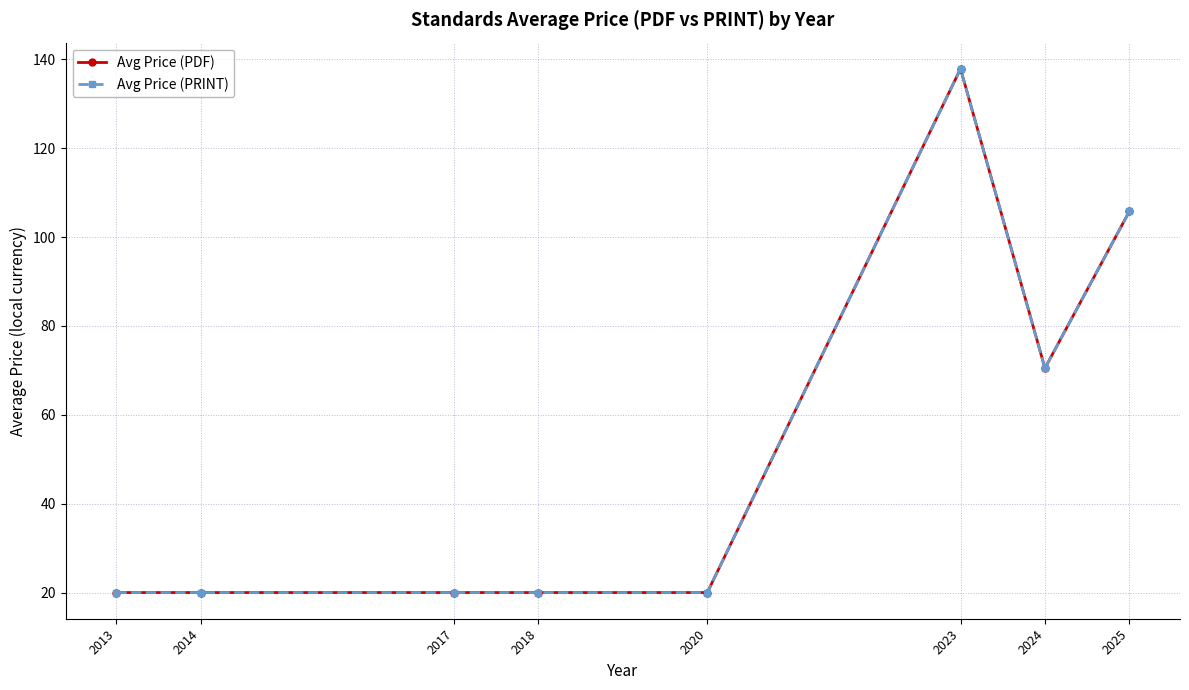

List the labels in order of Avg Price (PRINT) value, smallest first.

2013, 2014, 2017, 2018, 2020, 2024, 2025, 2023